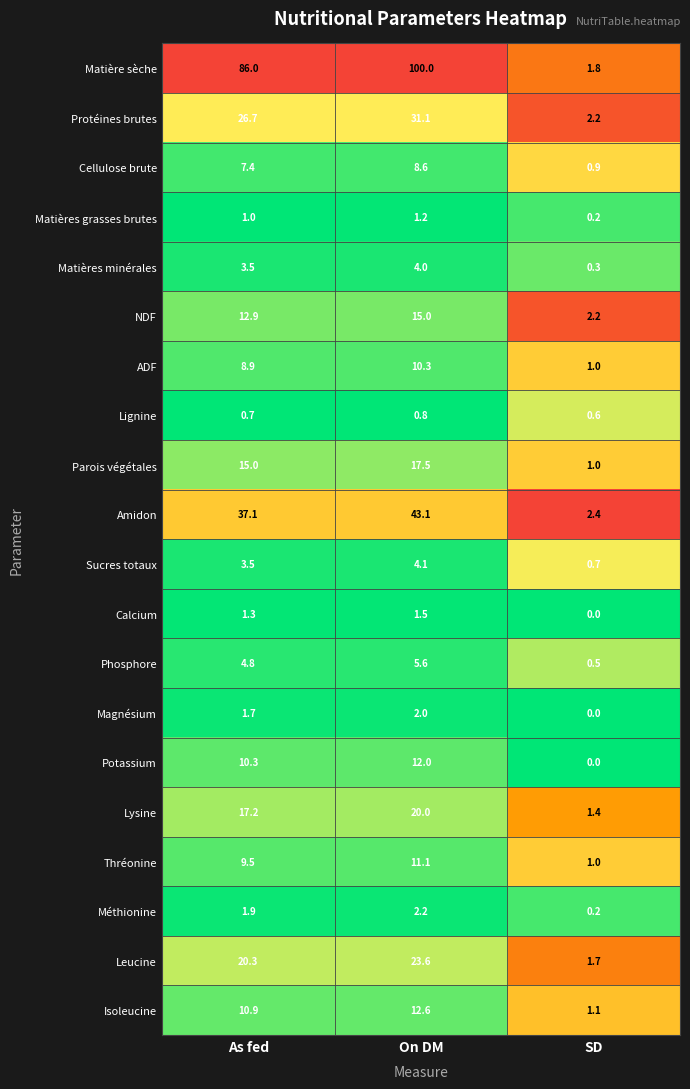

At which category does the chart reach its peak across all series?

On DM